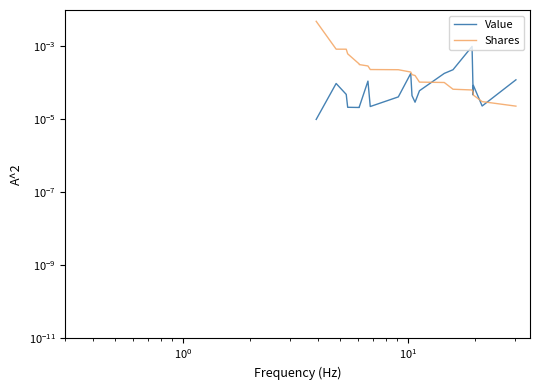

Which series has the widest spread of values?

Shares